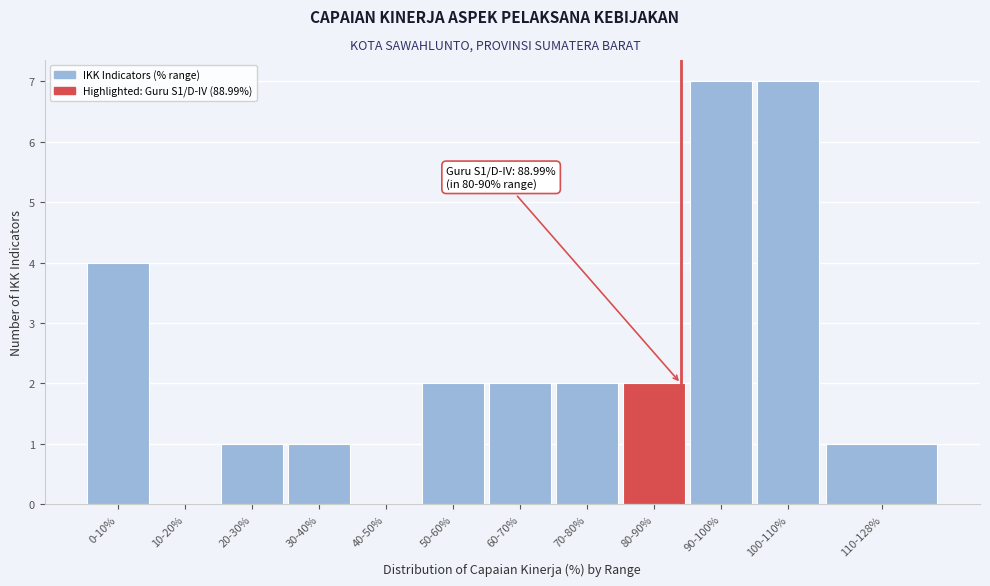

Reading left to right, transcribe all the data shown in this chart.

0-10%=4	10-20%=0	20-30%=1	30-40%=1	40-50%=0	50-60%=2	60-70%=2	70-80%=2	80-90%=2	90-100%=7	100-110%=7	110-128%=1